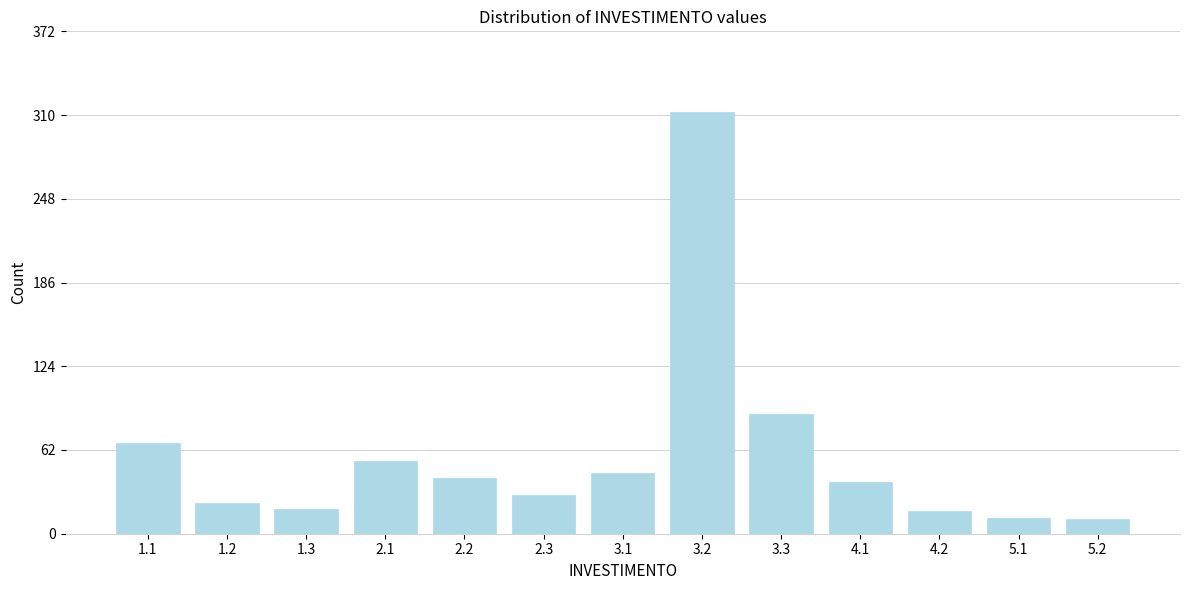

What is the sum of the values at 2.2 and 5.2?

52